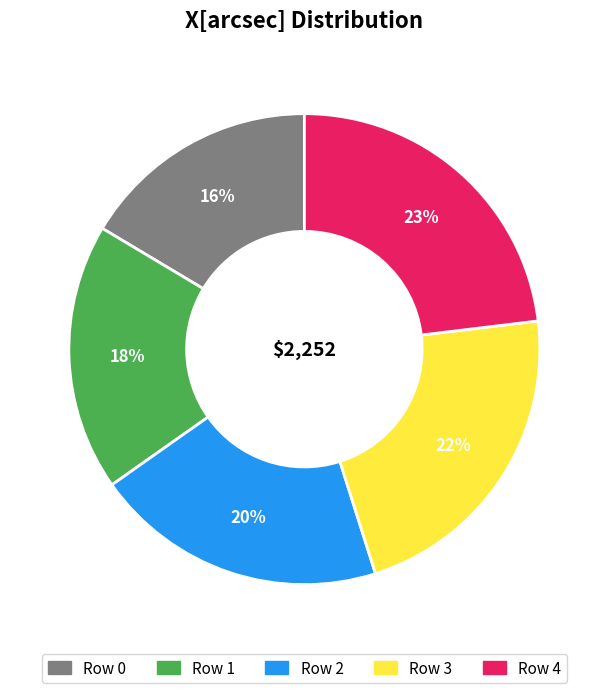

To the nearest percent, what is the average slice percentage?

20%